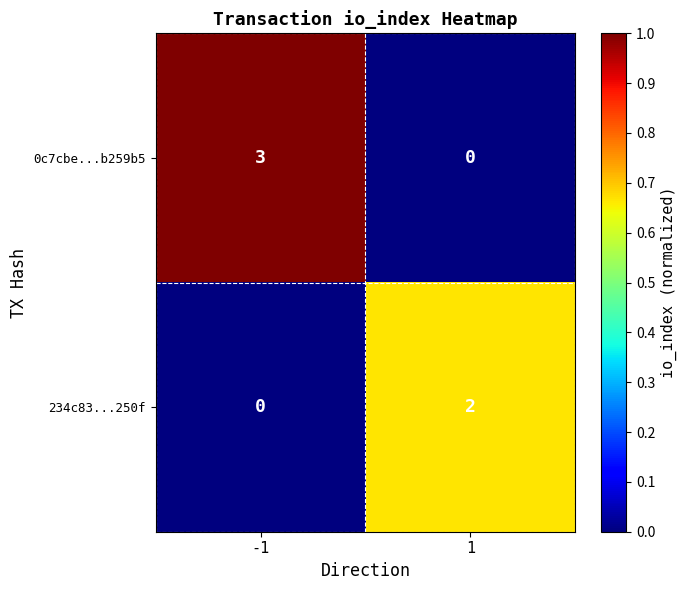

What is the difference between the 0c7cbe...b259b5 values at 1 and -1?

3